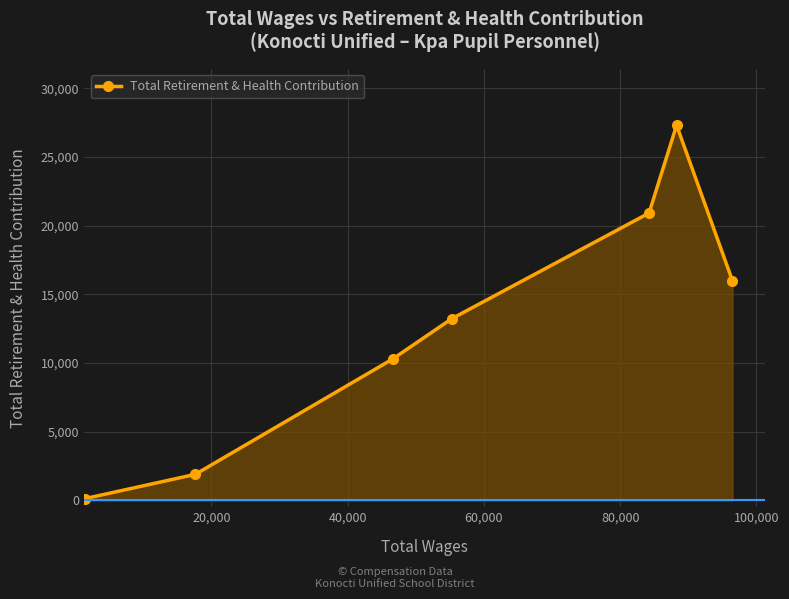

What is the difference between the maximum and minimum values?

27178